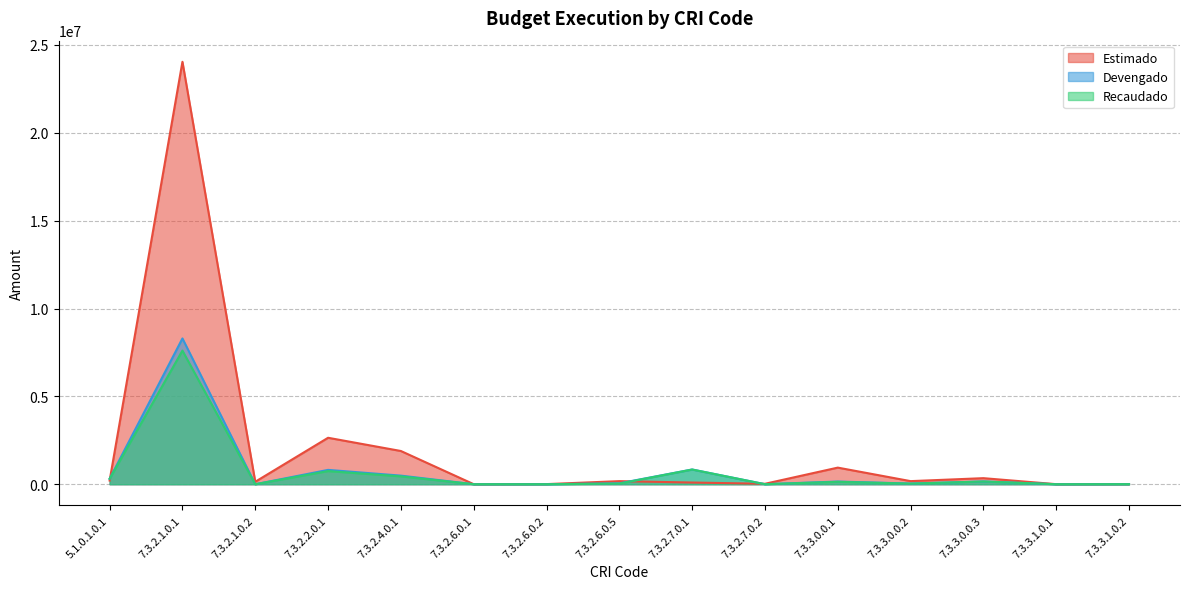

Does the chart display data point markers on the line(s)?

No